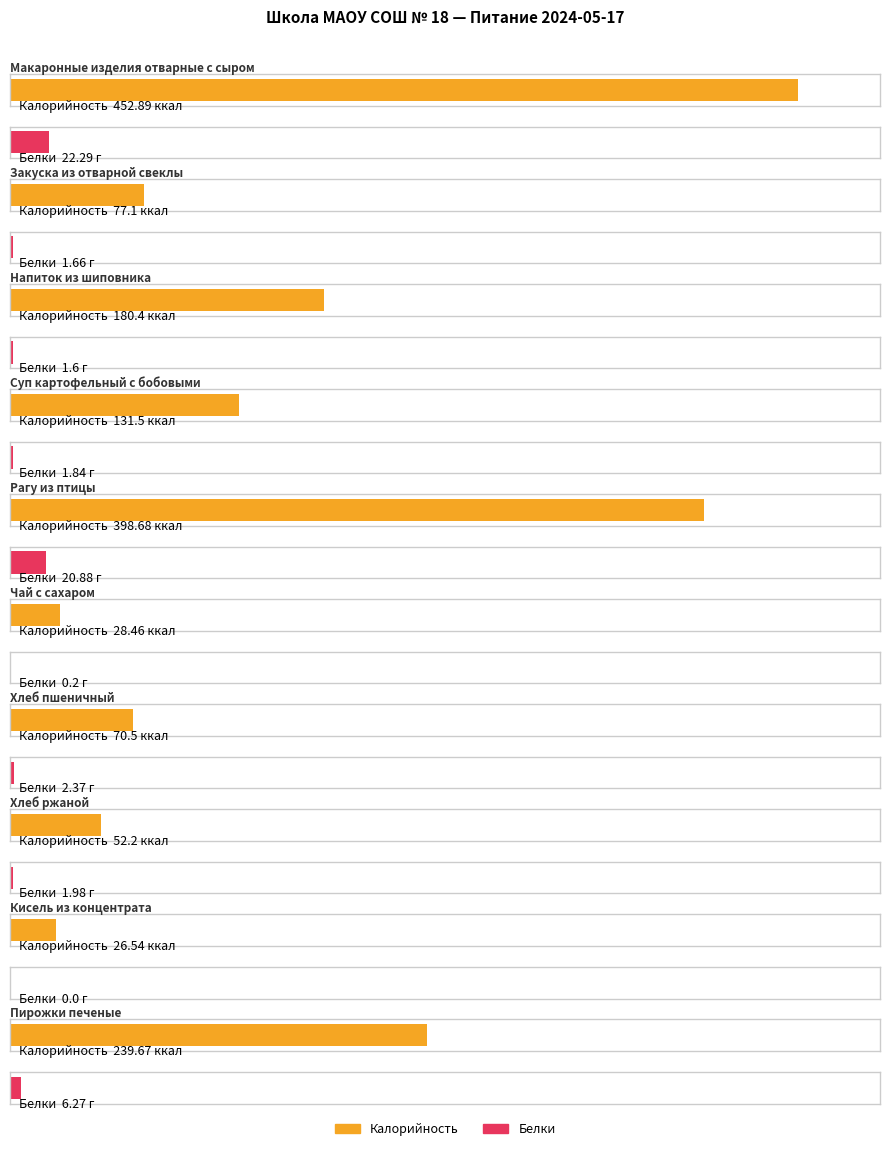

Rank the series by their average value, from lowest to highest.

Белки, Калорийность